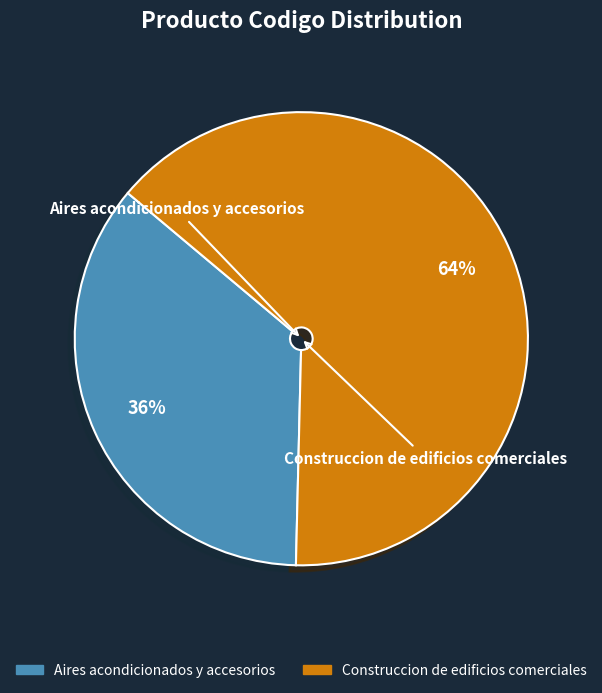

To the nearest percent, what percentage of the pie is Construccion de edificios comerciales?

64%